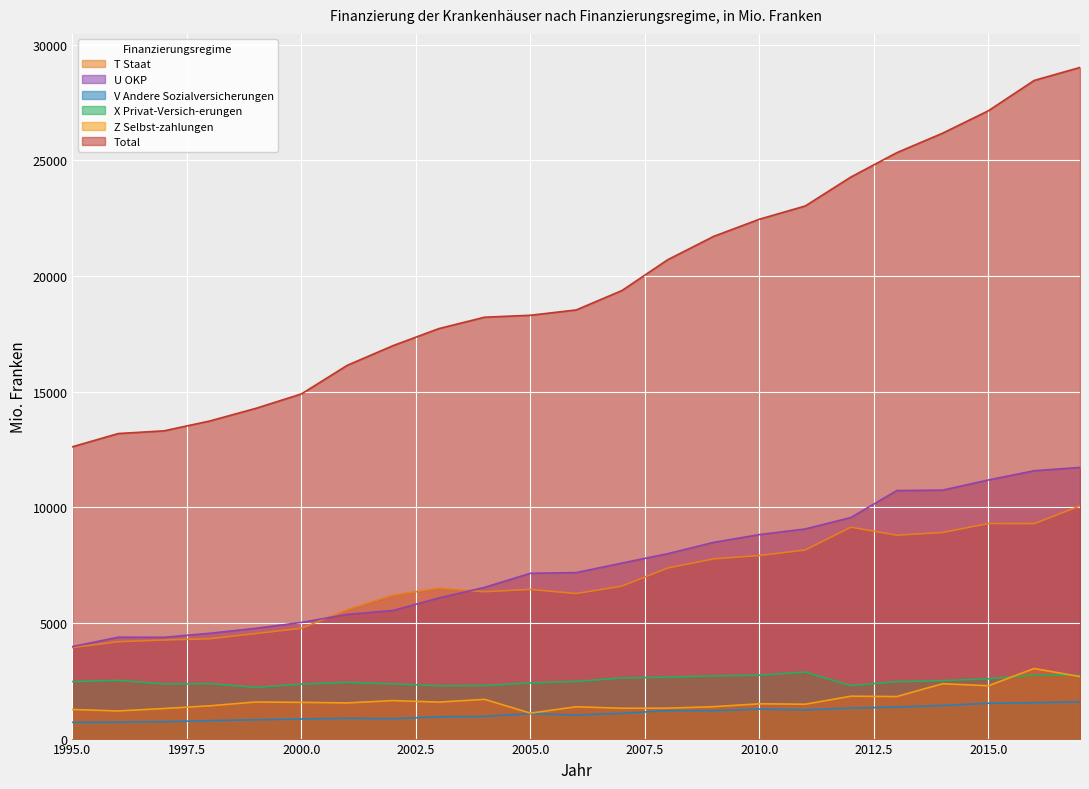

At which label is V Andere Sozialversicherungen closest to 1148?

2009